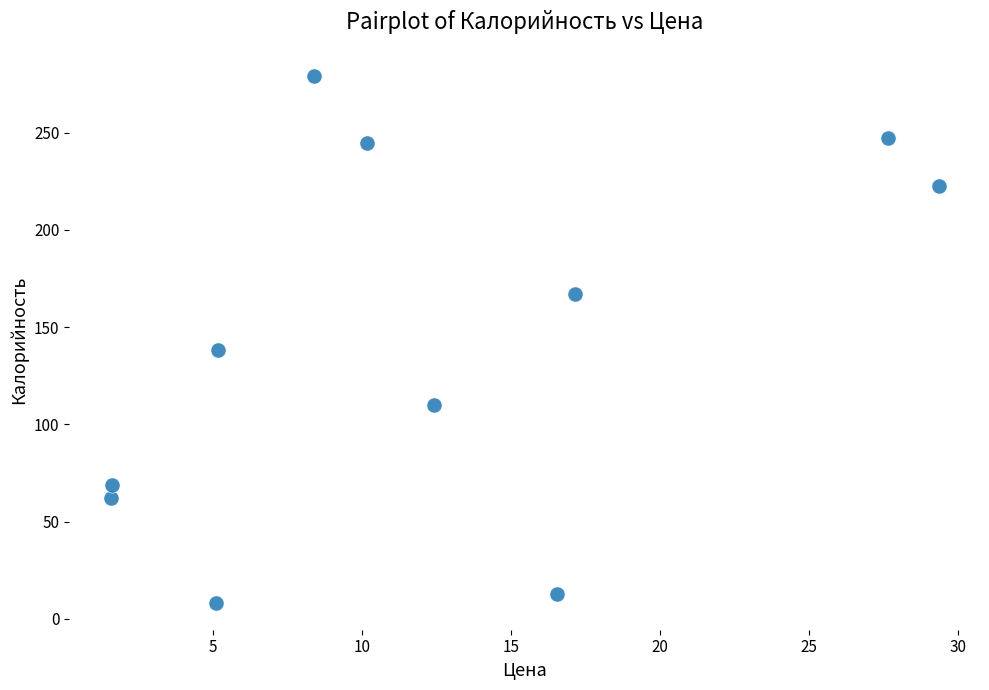

What Y value in the scatter plot is closest to 143?

138.0